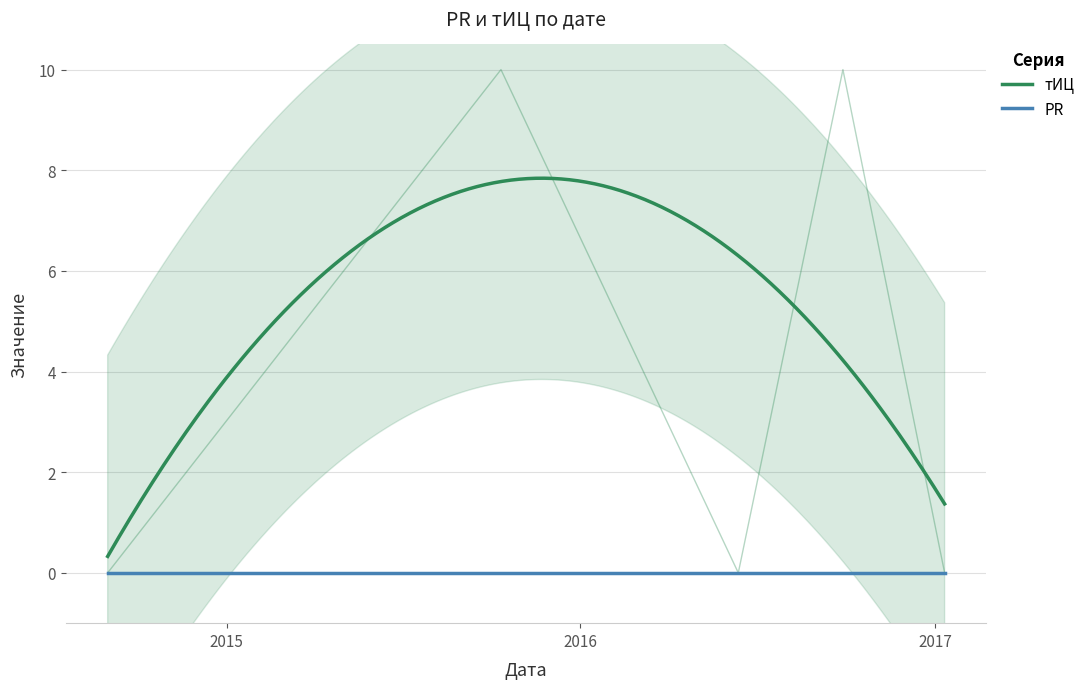

Where is the first local maximum?

2015-10-11